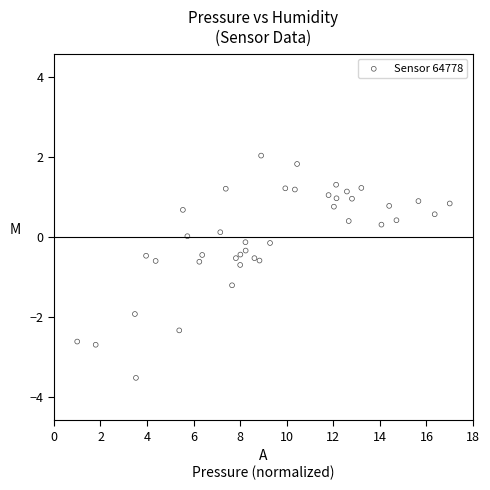

What is the range of X values (max minus min)?

16.0